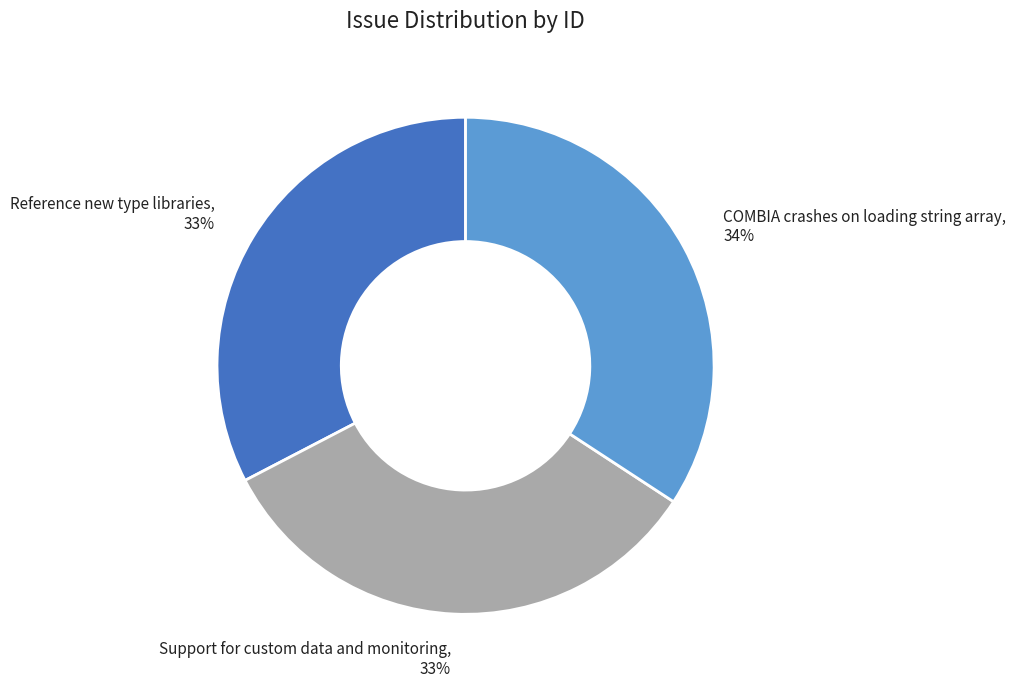

To the nearest percent, what percentage of the pie is COMBIA crashes on loading string array?

34%